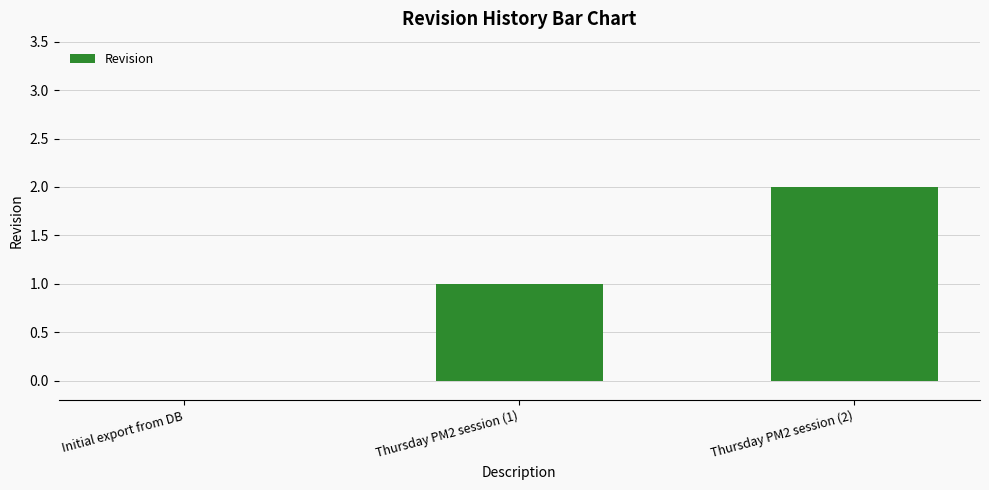

What is the sum of all values?

3